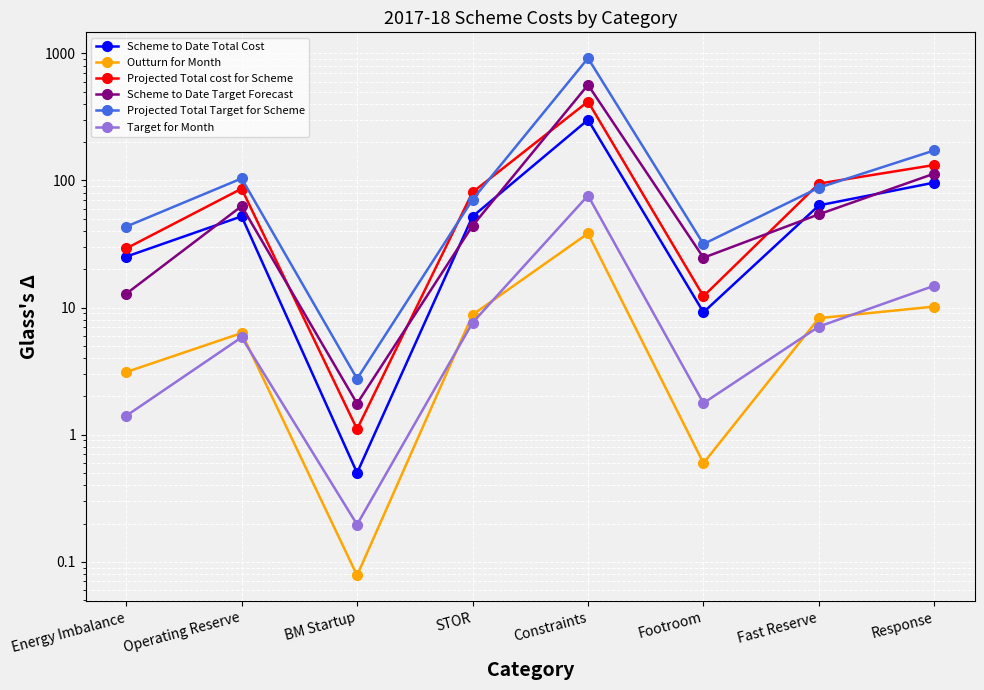

Where does the Scheme to Date Total Cost series first go above 52?

Operating Reserve